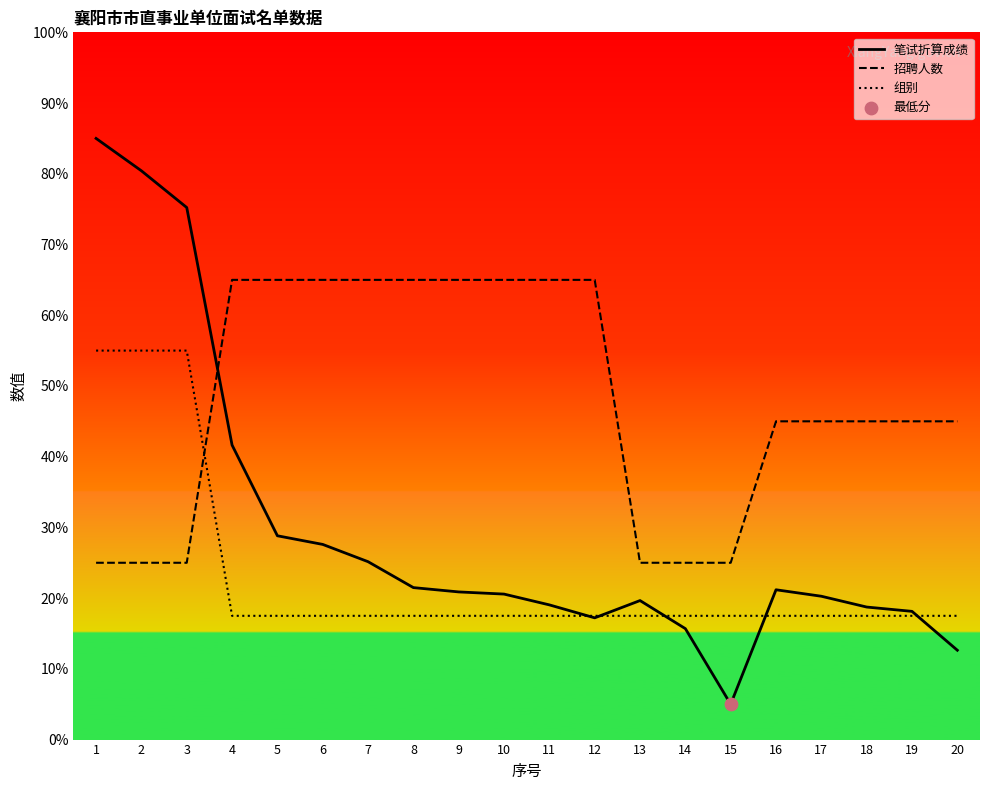

What are all the series names shown in the legend?

笔试折算成绩, 招聘人数, 组别